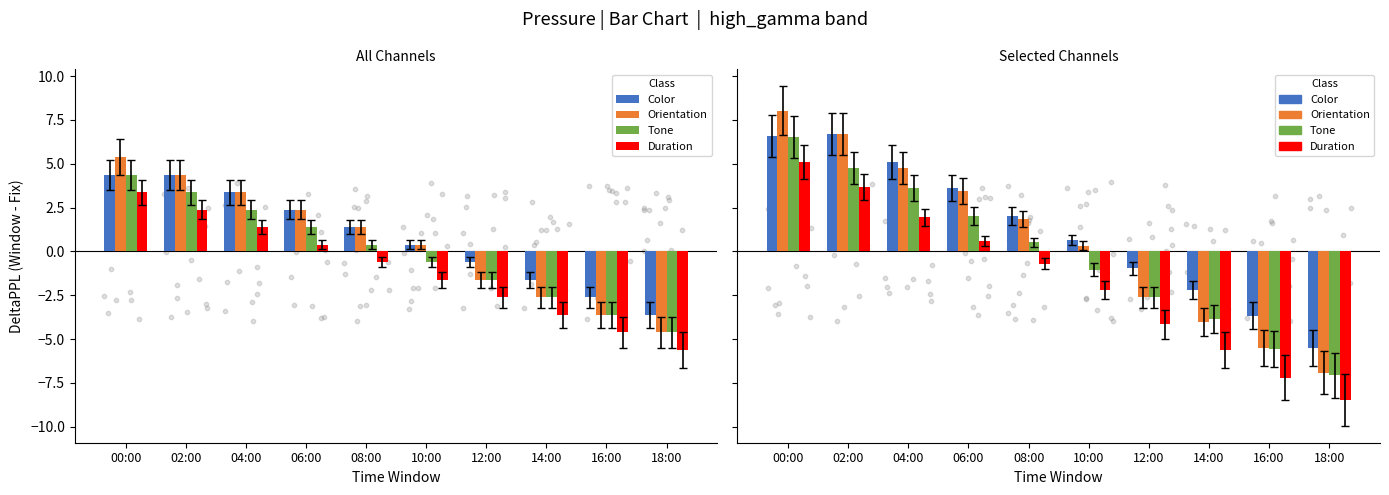

What are all the series names shown in the legend?

Color, Orientation, Tone, Duration